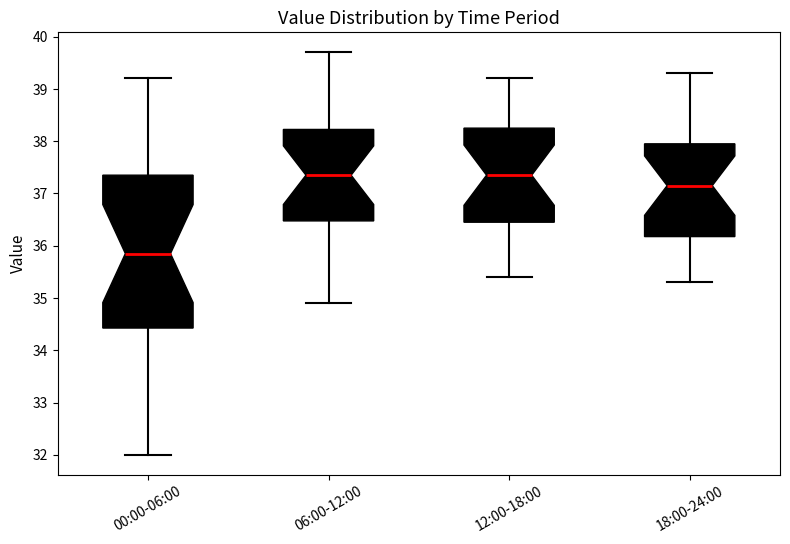

Where is the lower edge of the box for 12:00-18:00 on the y-axis? The values are not printed on the chart, so give them approximately, as read against the axis.

36.5